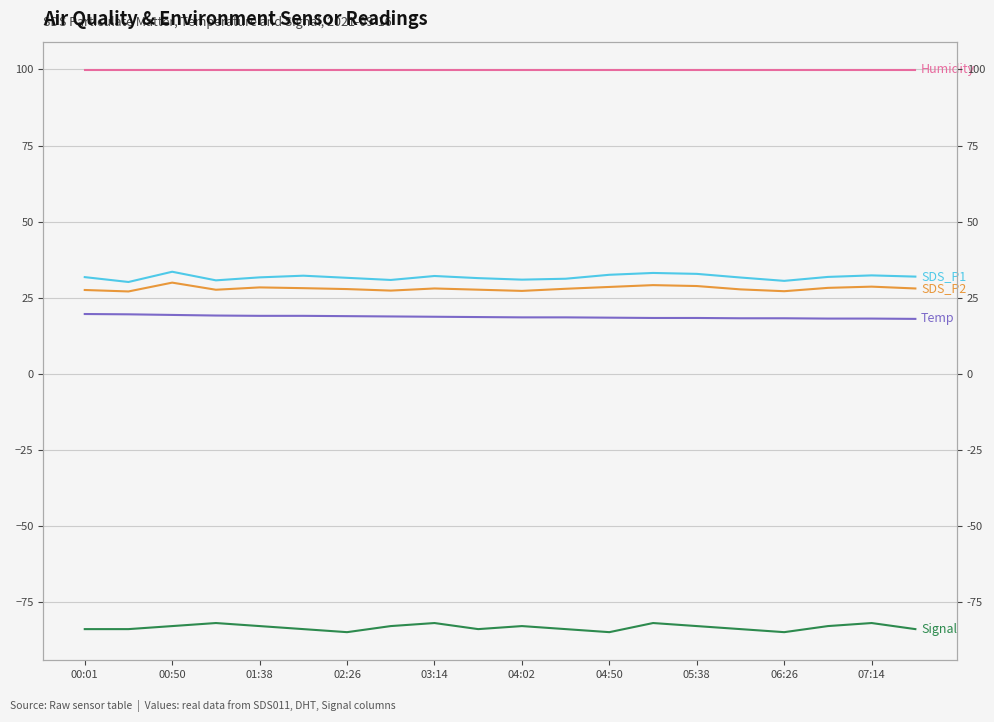

Does the chart have visible grid lines?

Yes